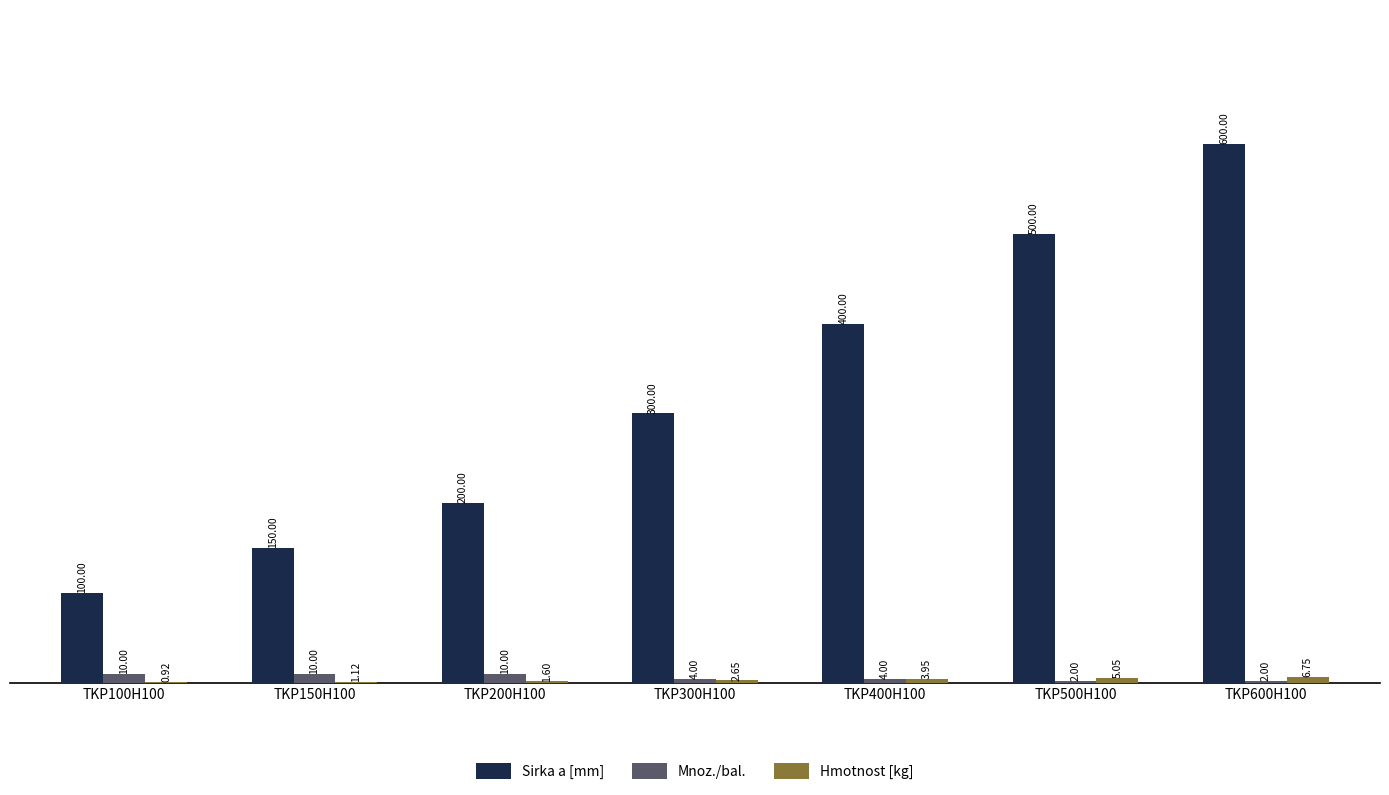

What is the sum of all Mnoz./bal. values?

42.0